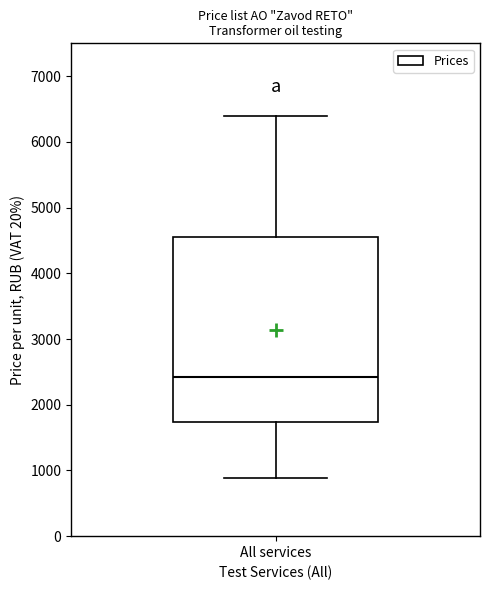

Transcribe this box plot: give where the median line is, the range the box spans, and where the two whiskers end, as read against the y-axis. The values are not printed on the chart, so give them approximately, as read against the axis.

median 2400, box 1700 to 4600, whiskers 900 to 6400